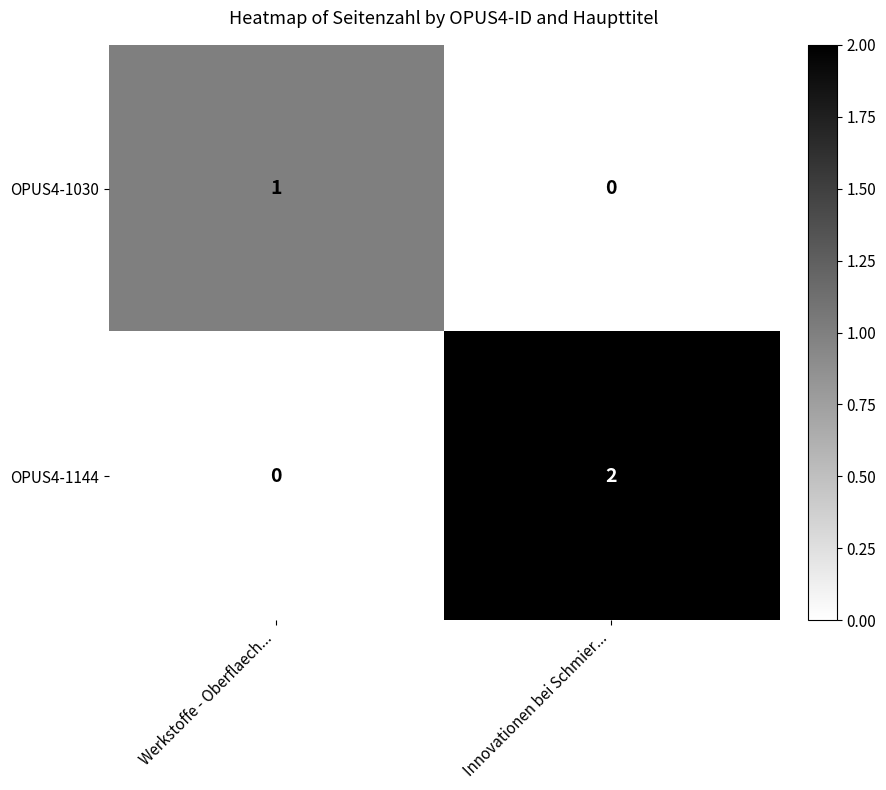

How many values in OPUS4-1144 are above zero?

1